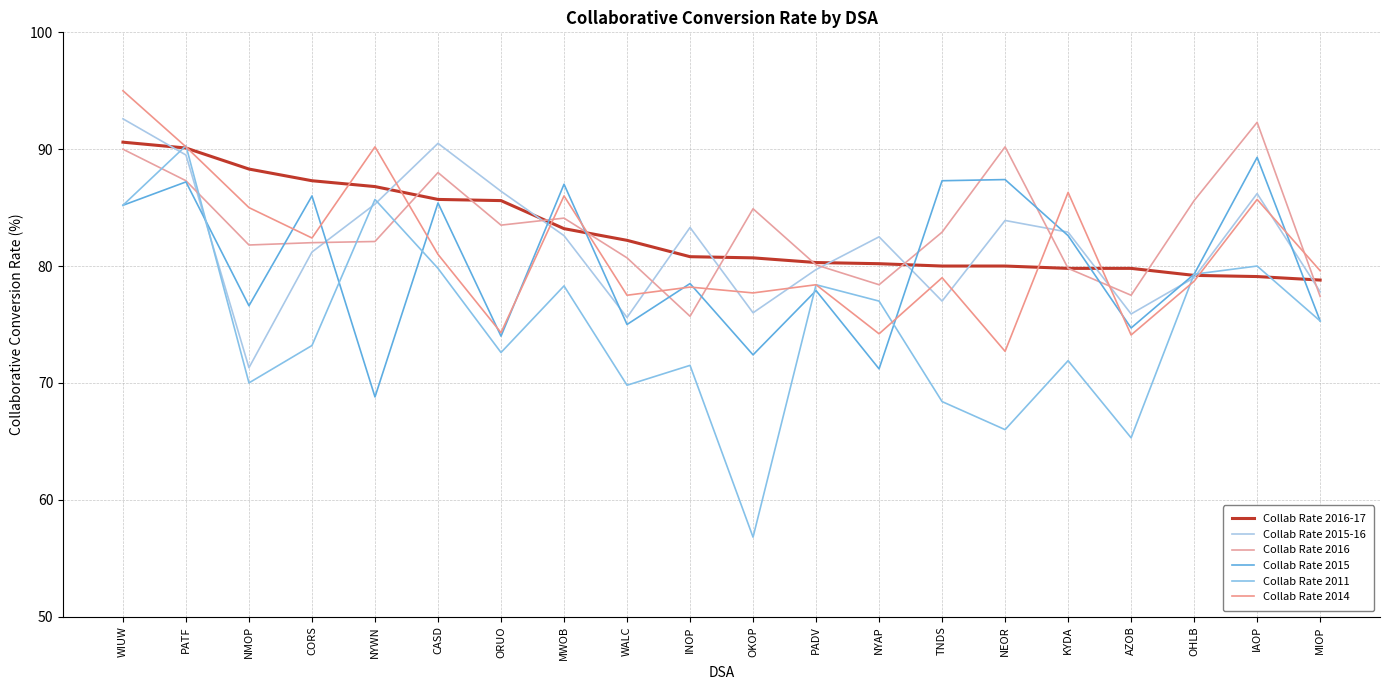

How many values in the Collab Rate 2011 series exceed 75?

10